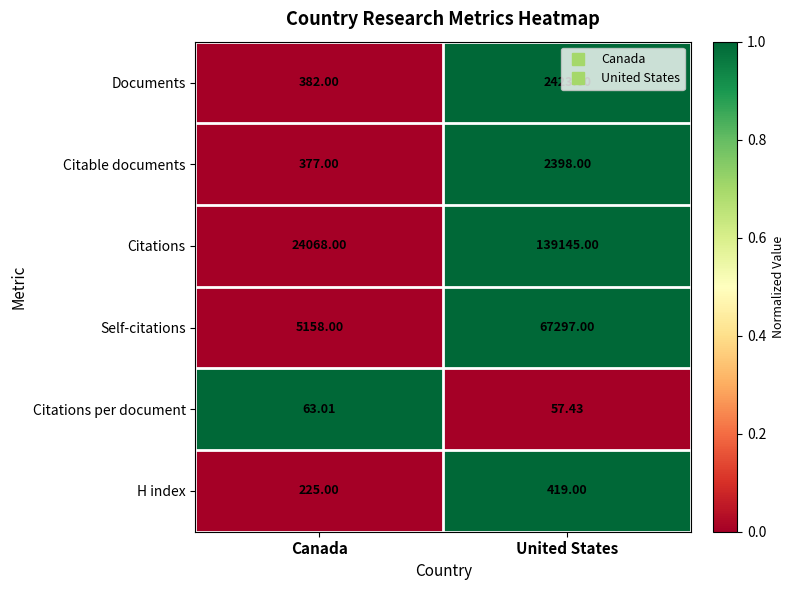

List the series in order of their peak value, lowest first.

Citations per document, H index, Citable documents, Documents, Self-citations, Citations